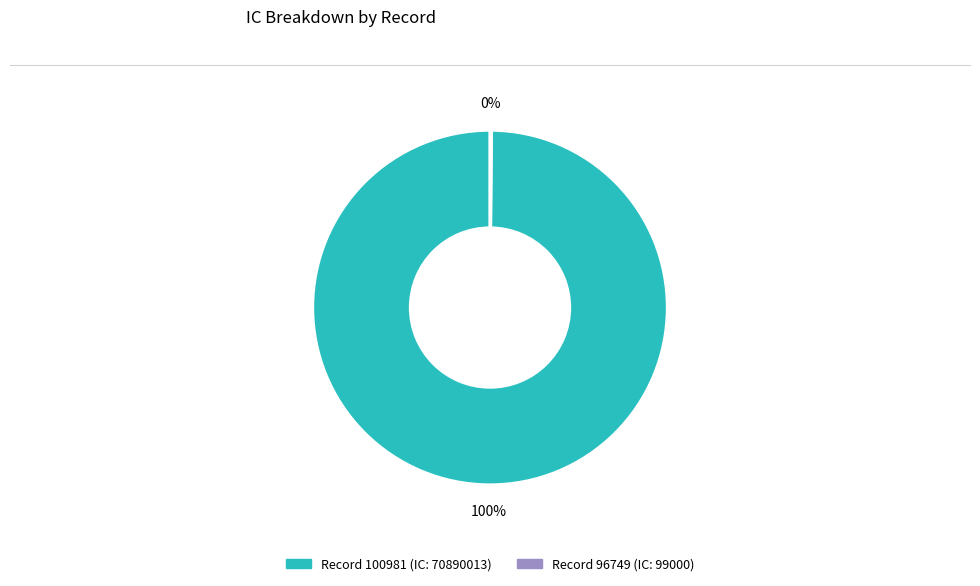

To the nearest percent, what is the average slice percentage?

50%